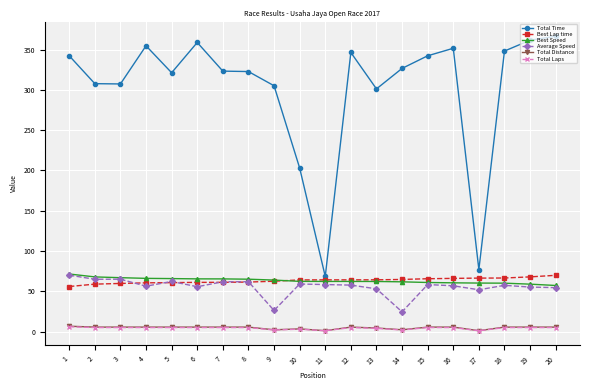

Is it true that Average Speed equals 56.8 at 16?

True